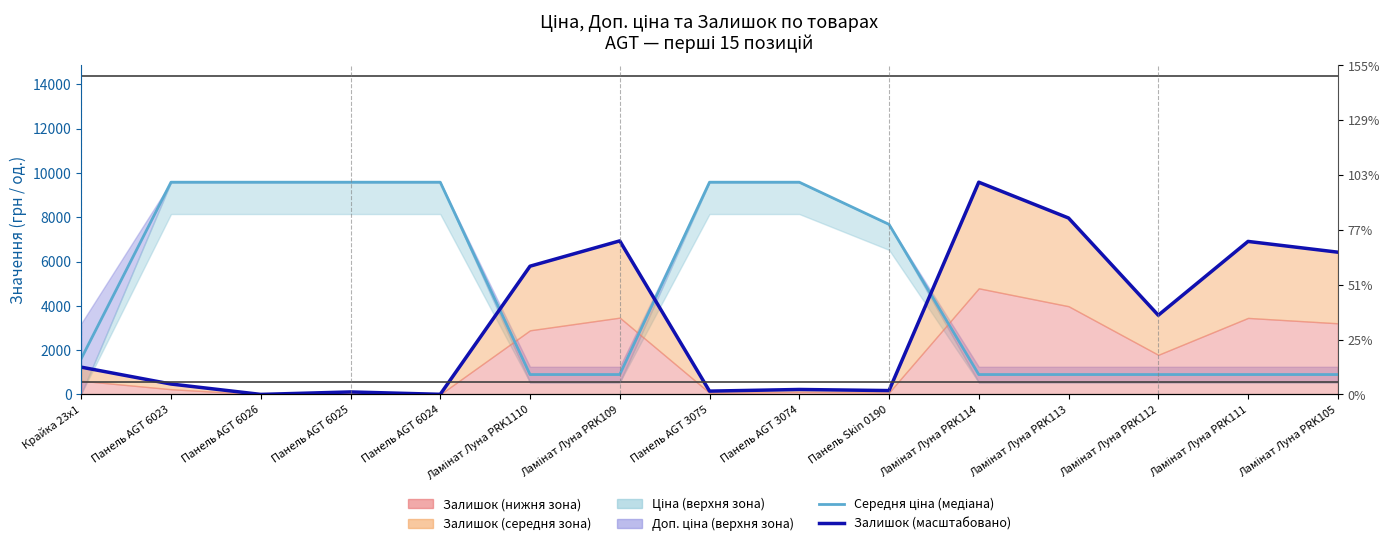

Does the chart display data point markers on the line(s)?

No